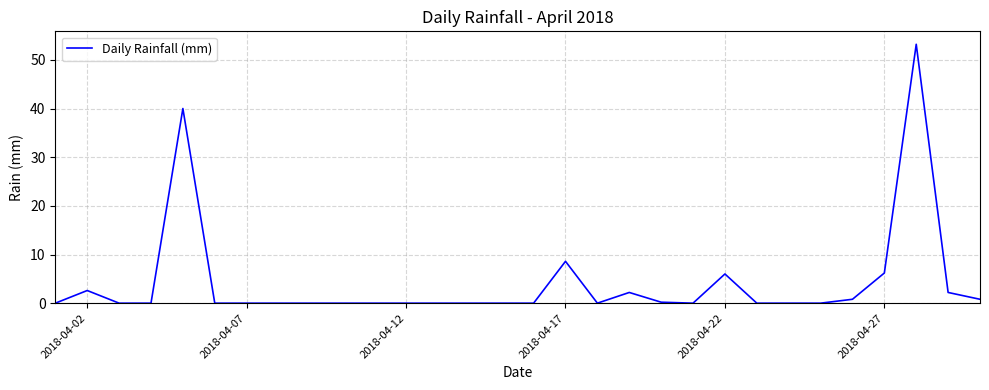

What is the maximum value shown in the chart?

53.2